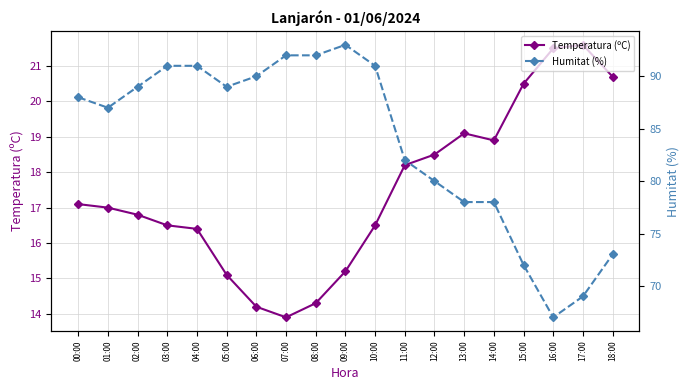

True or false: Humitat (%) has more than 2 points higher than both neighbors.

False